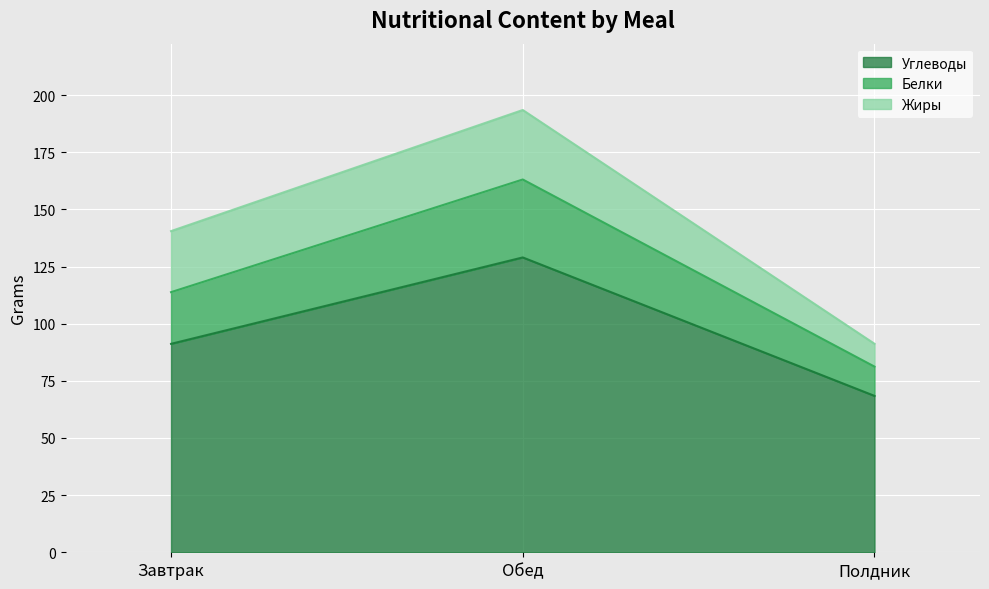

What is the total value across all series at Завтрак?

140.5